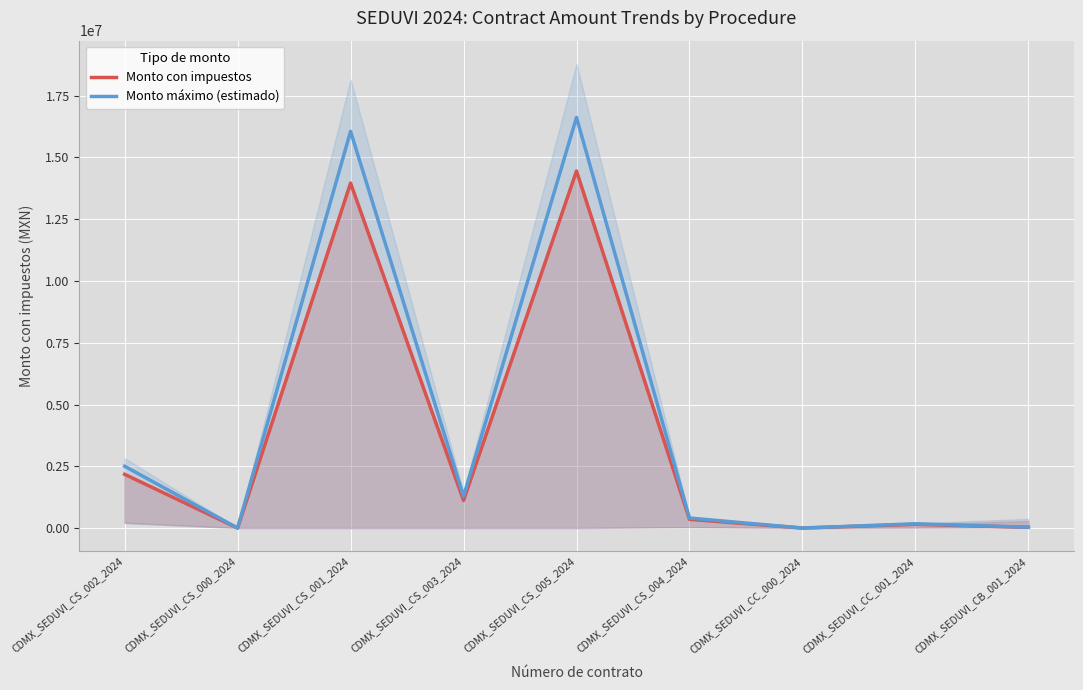

Is it true that Monto máximo (estimado) equals 1283876.1 at CDMX_SEDUVI_CS_003_2024?

True